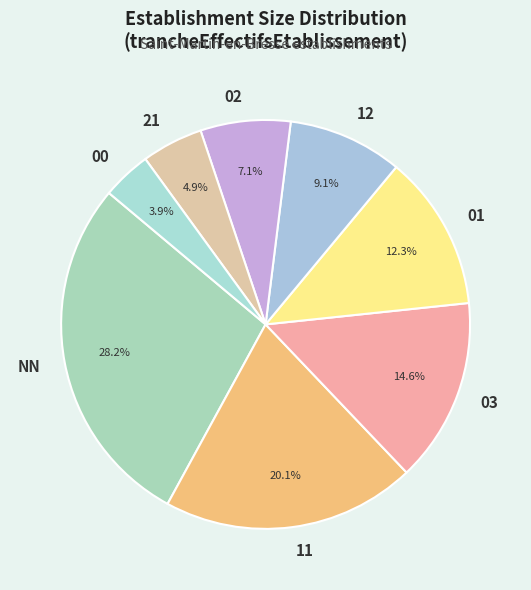

True or false: 02 accounts for 1% of the total.

False